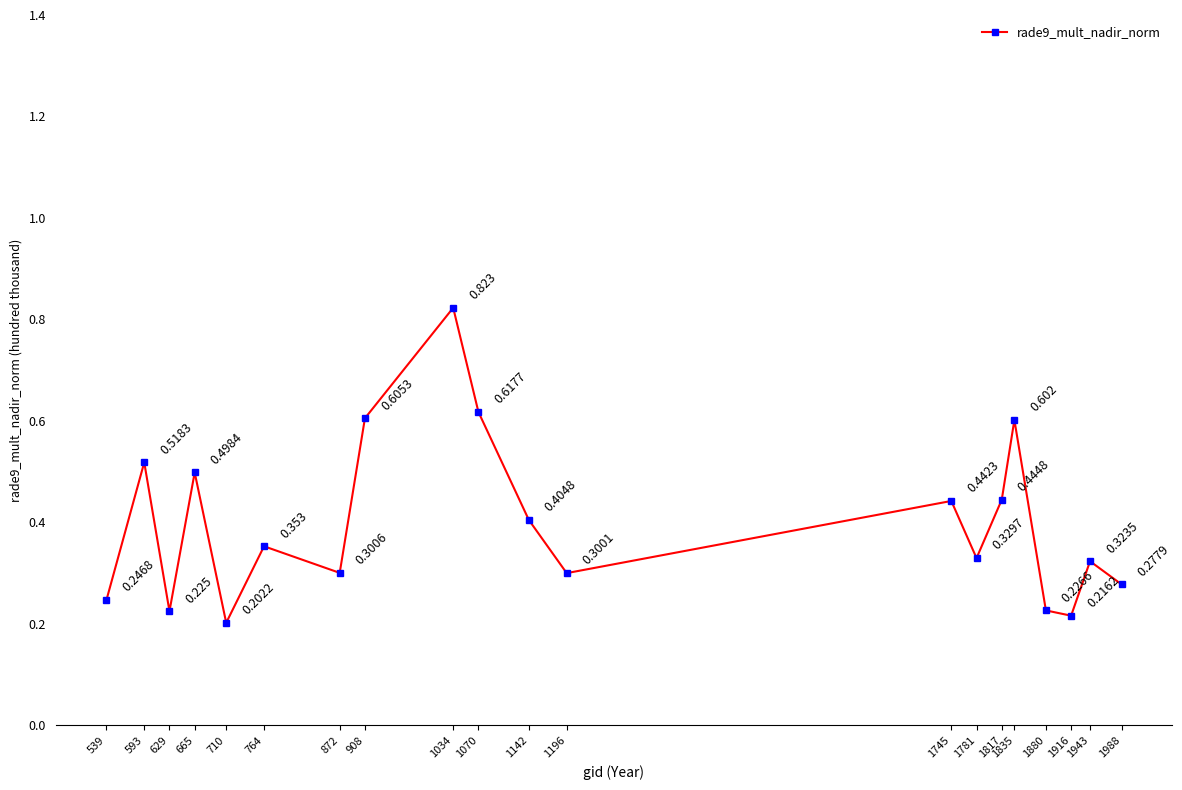

At which label is the value closest to 0?

710